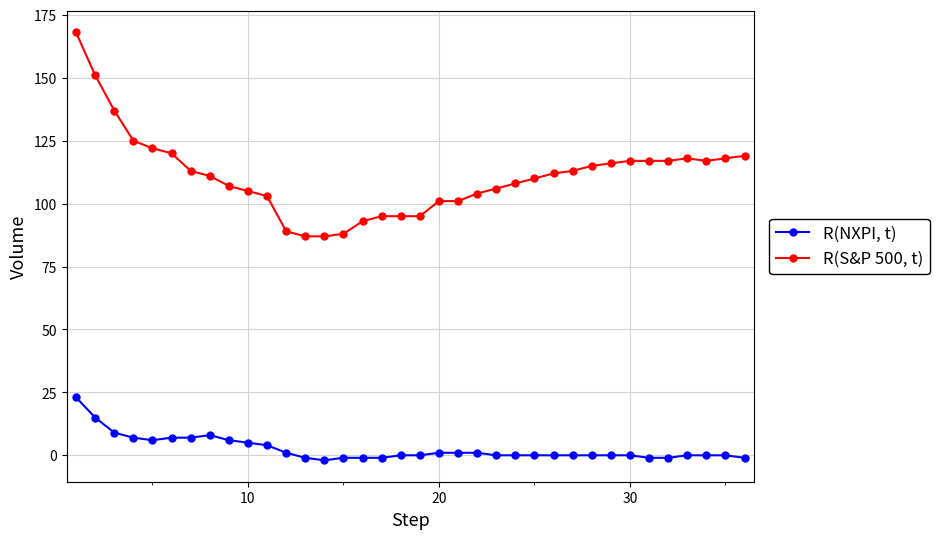

At how many categories does at least one series exceed 141?

2